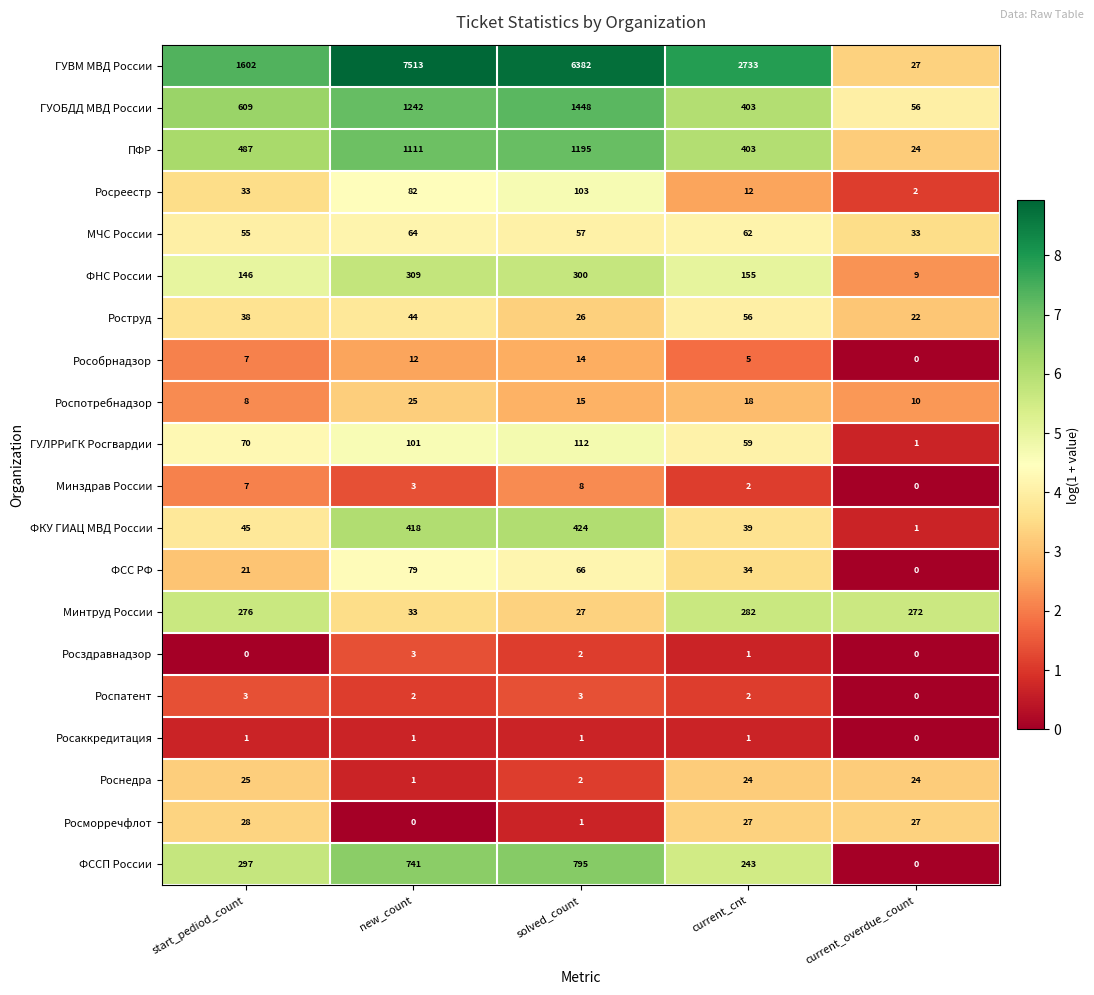

True or false: Росздравнадзор has a value of 1 at current_cnt.

True